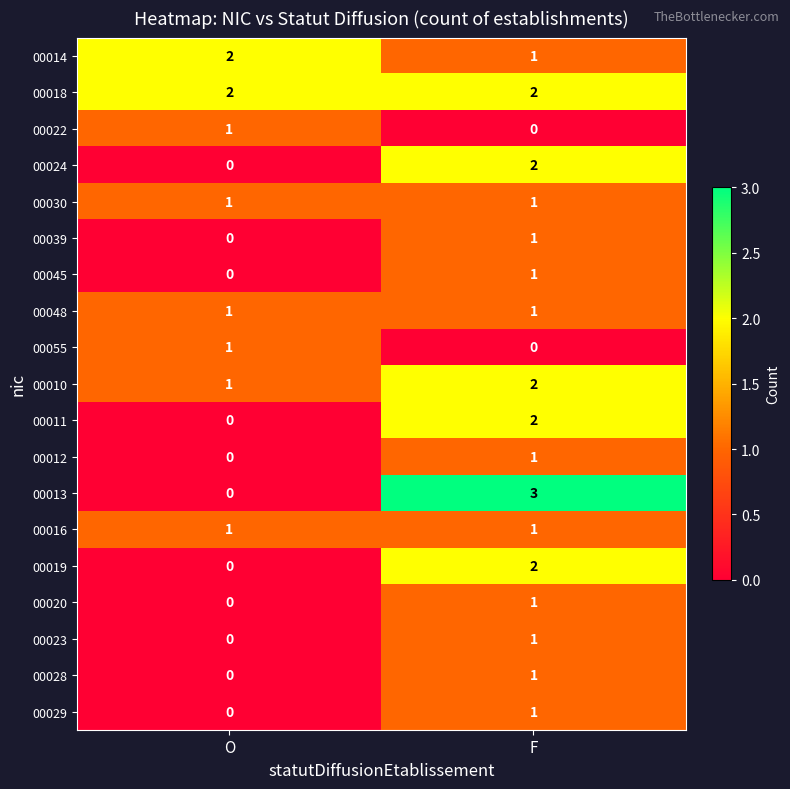

How many data points in 00020 are less than 1?

1